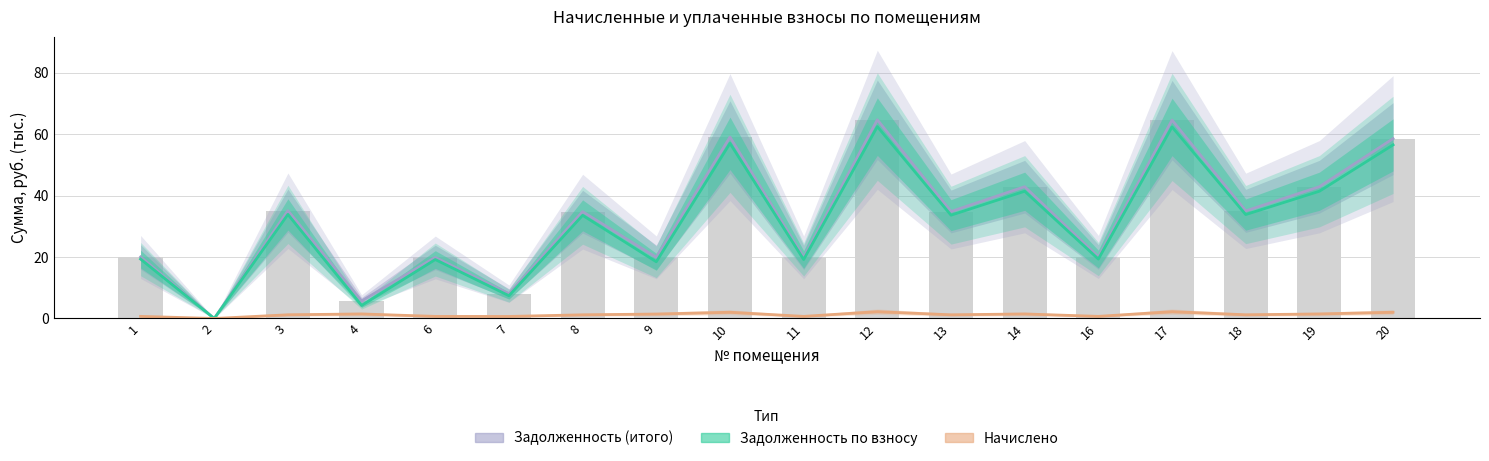

Rank the categories by Начислено value from highest to lowest.

12, 17, 10, 20, 14, 19, 4, 9, 3, 18, 13, 8, 1, 16, 6, 11, 7, 2